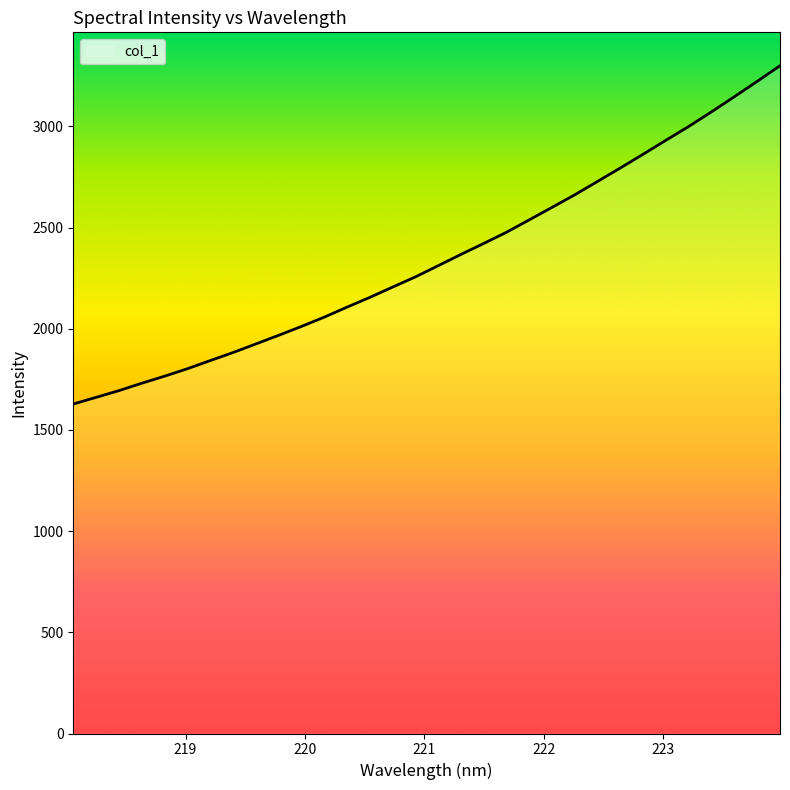

What is the difference between the maximum and minimum values?

1671.7